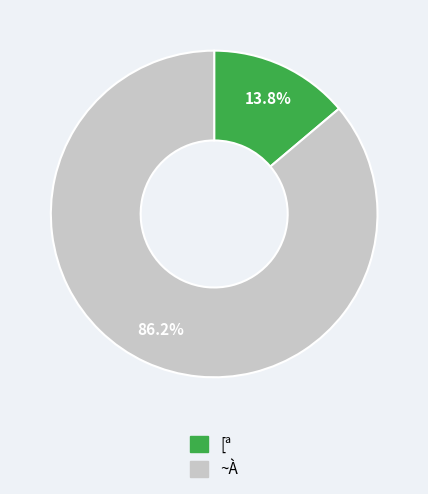

Is there a majority slice in this chart?

Yes